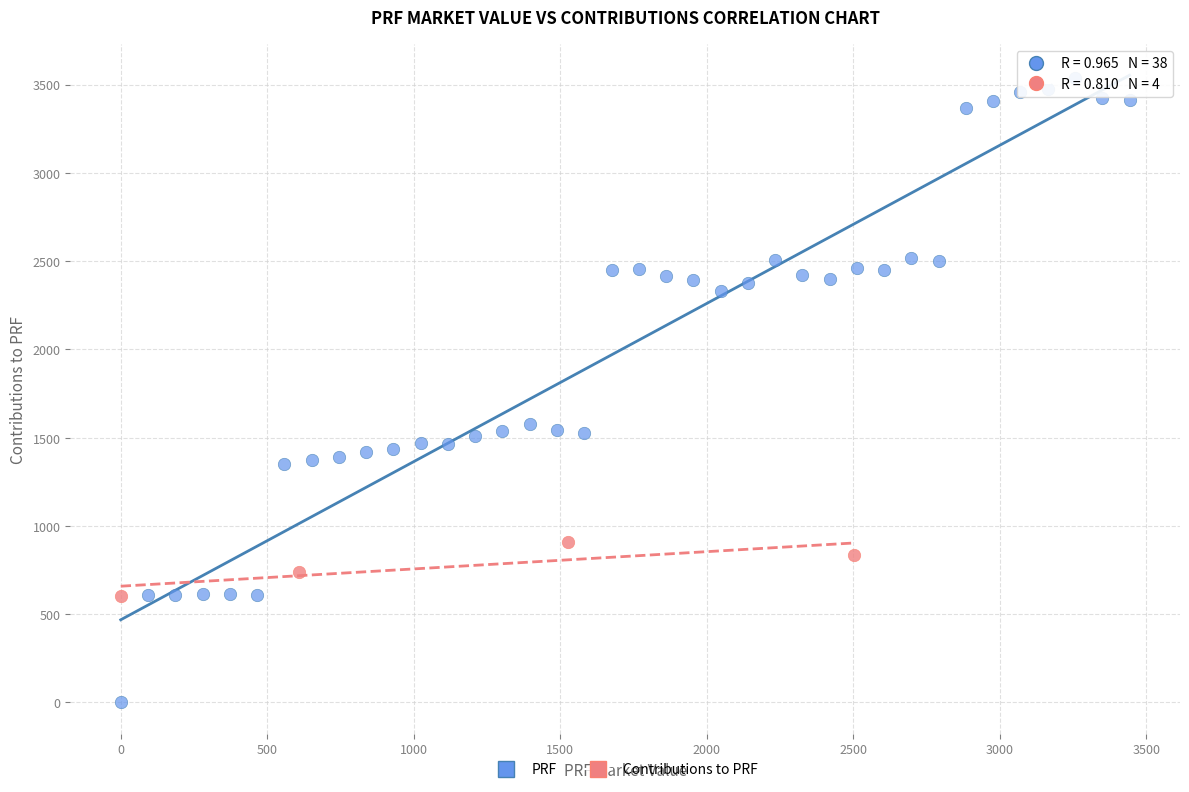

Which series reaches the minimum Y coordinate?

PRF